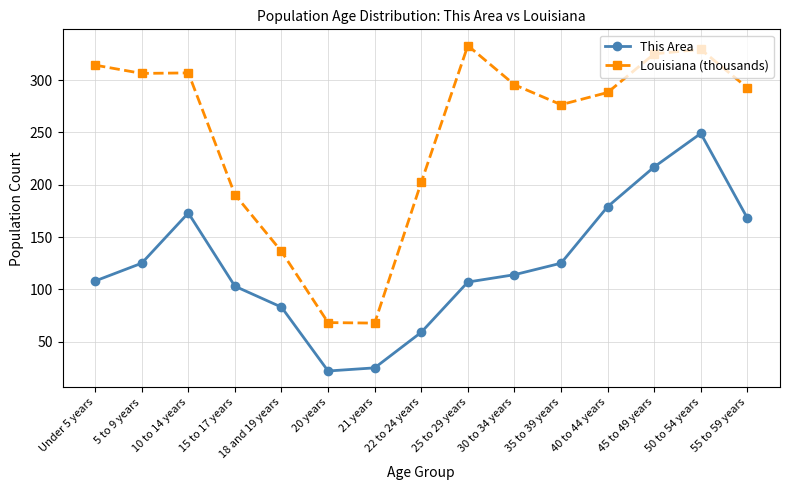

List the series in order of their peak value, lowest first.

This Area, Louisiana (thousands)